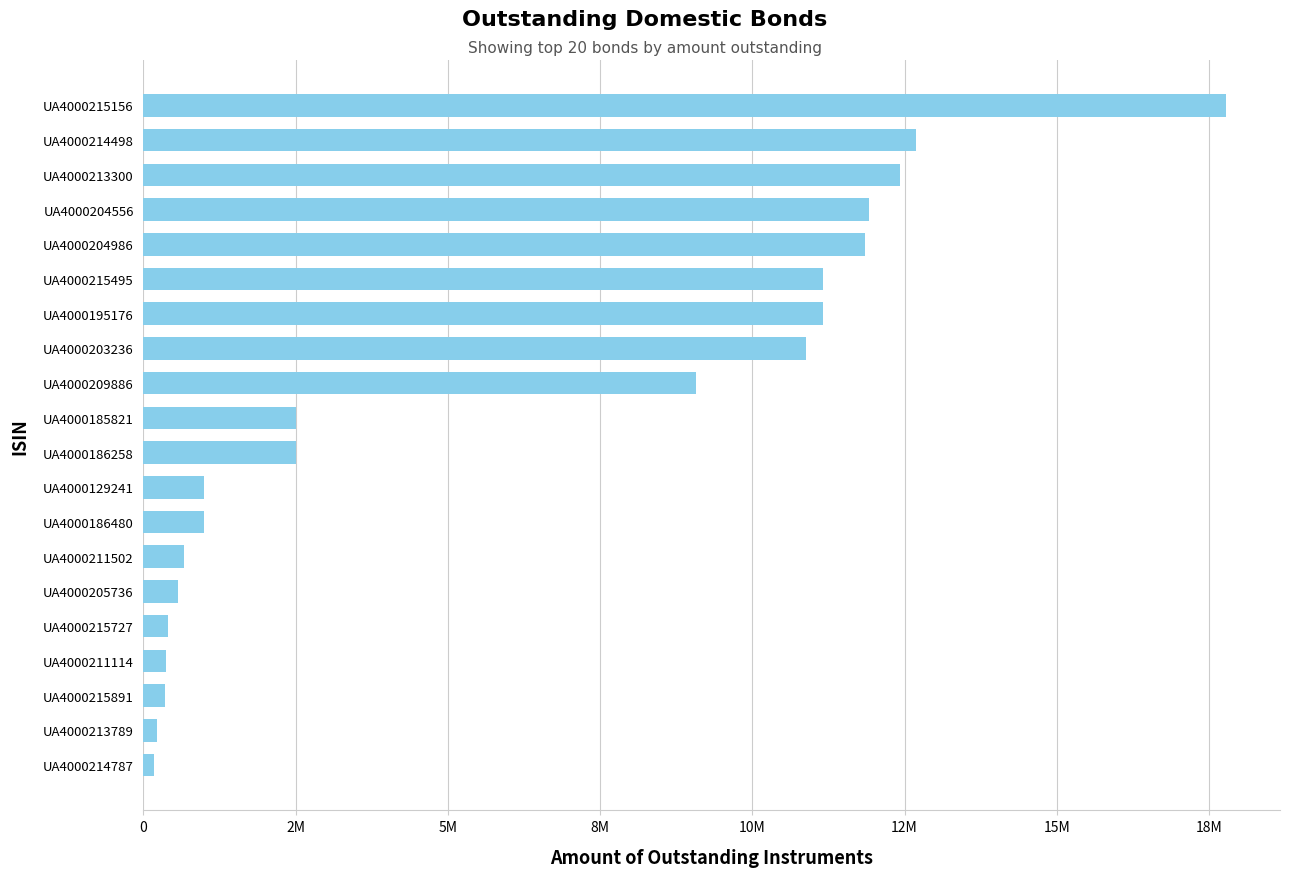

What is the maximum value shown in the chart?

17778108